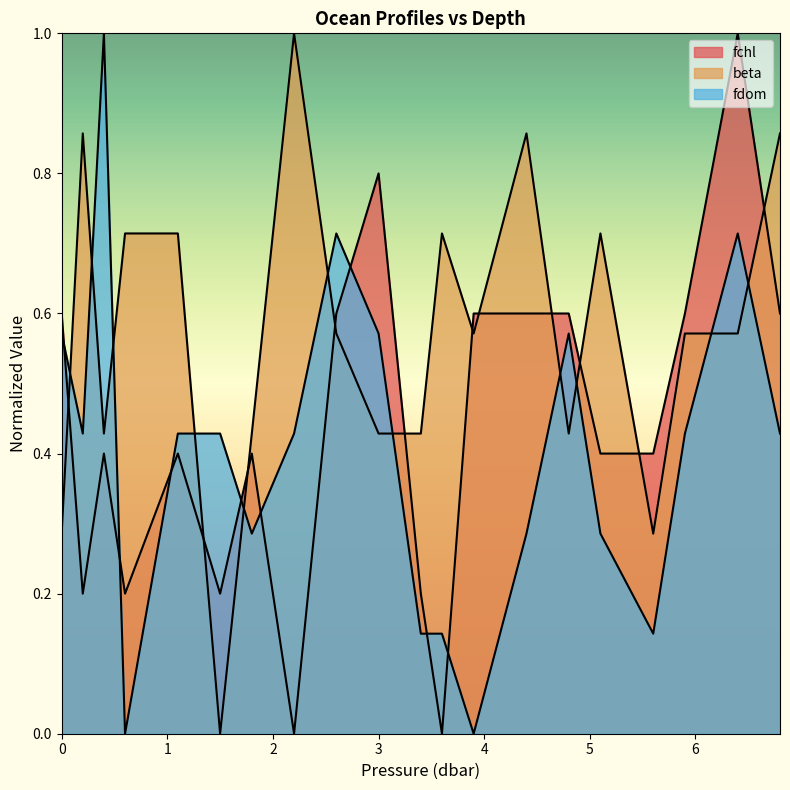

At which label does beta reach its peak?

2.2